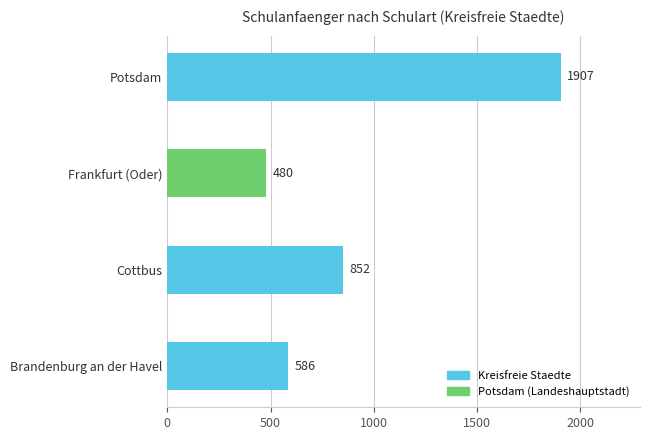

Reading top to bottom, what are all the values shown in this chart?

1907	480	852	586